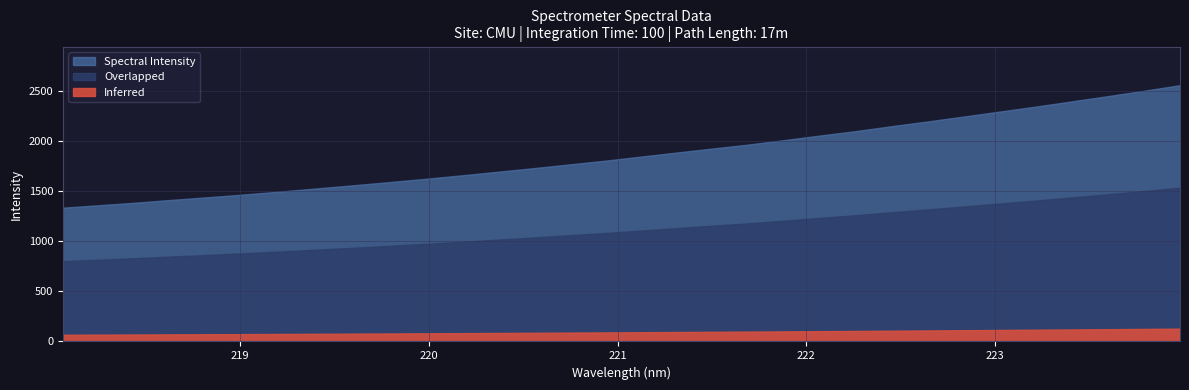

What is the change in value from 7 to 12?

+165.5